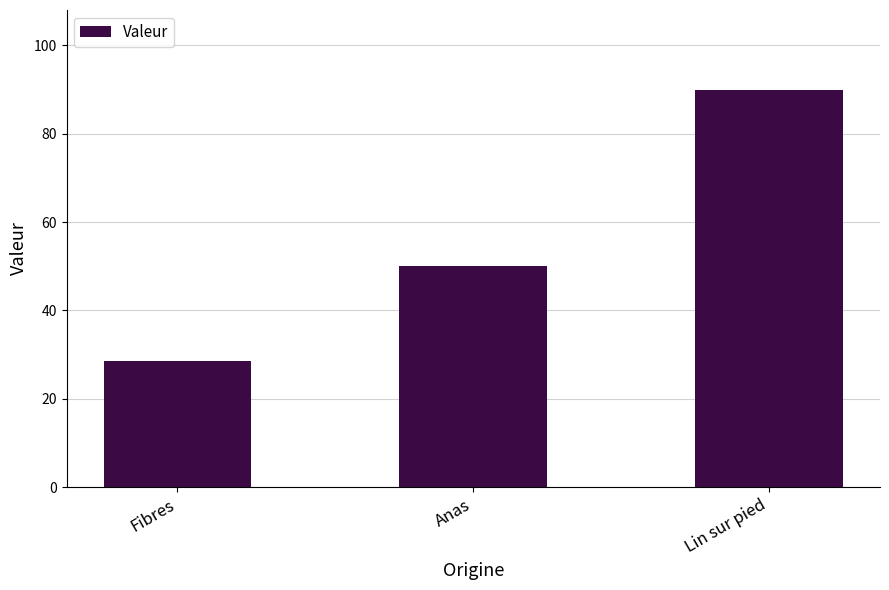

At which category does the chart reach its minimum across all series?

Fibres